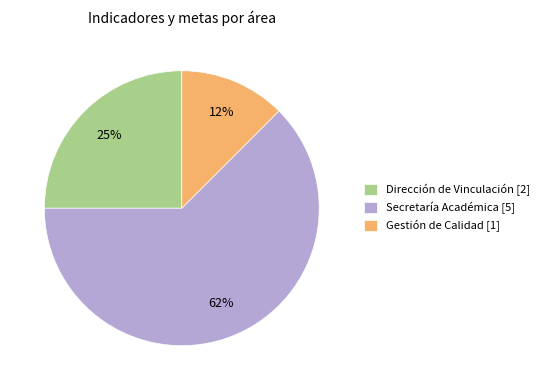

Rank the categories by value from highest to lowest.

Secretaría Académica [5], Dirección de Vinculación [2], Gestión de Calidad [1]